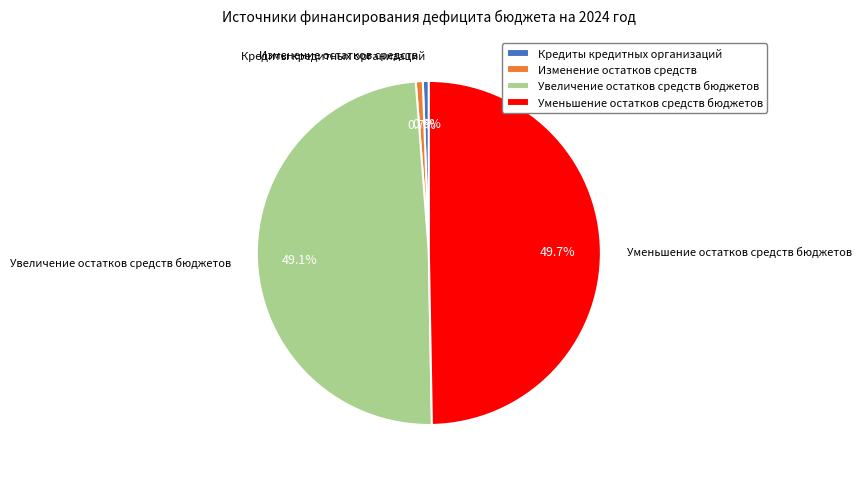

To the nearest percent, what percentage of the pie is Увеличение остатков средств бюджетов?

49%